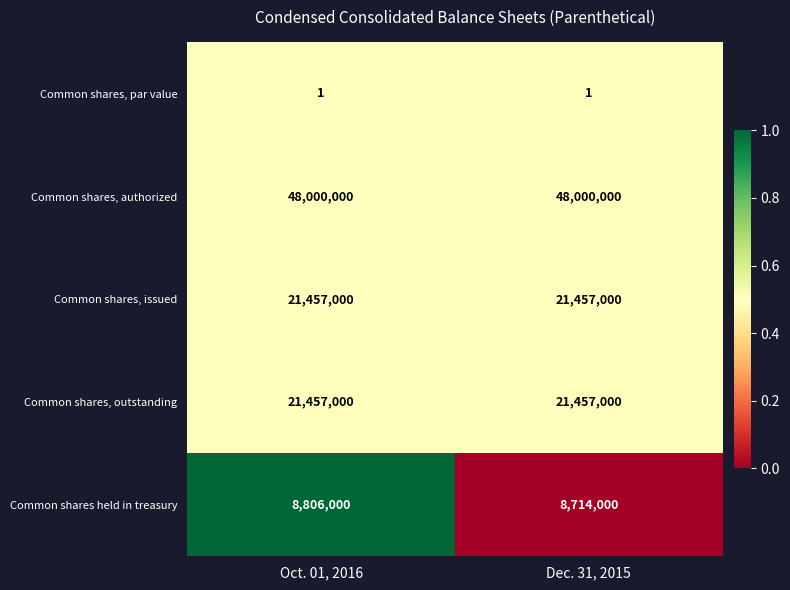

At which category is the sum across all series the highest?

Oct. 01, 2016